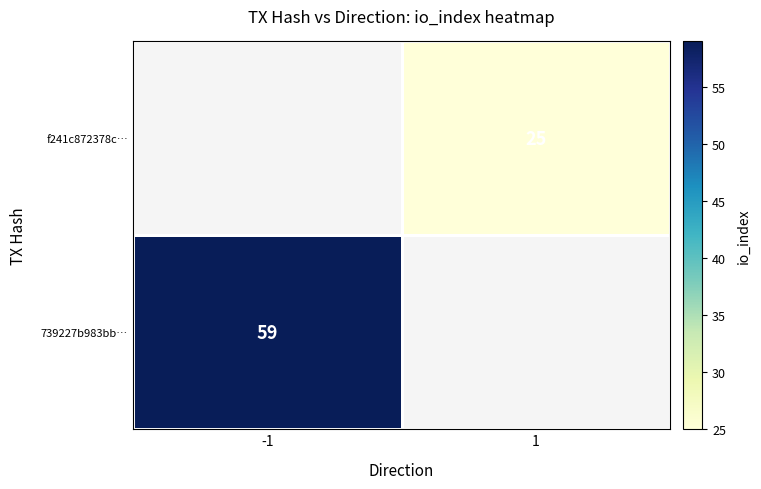

True or false: 739227b983bb… has a value of 13 at -1.

False